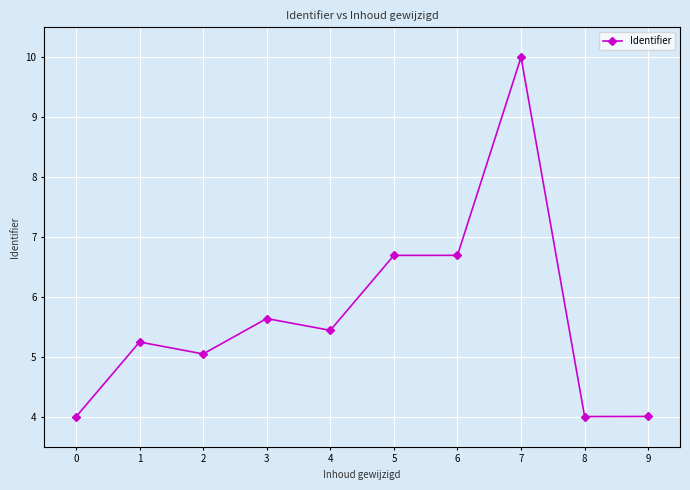

True or false: the data shows 2.1 at 4.

False